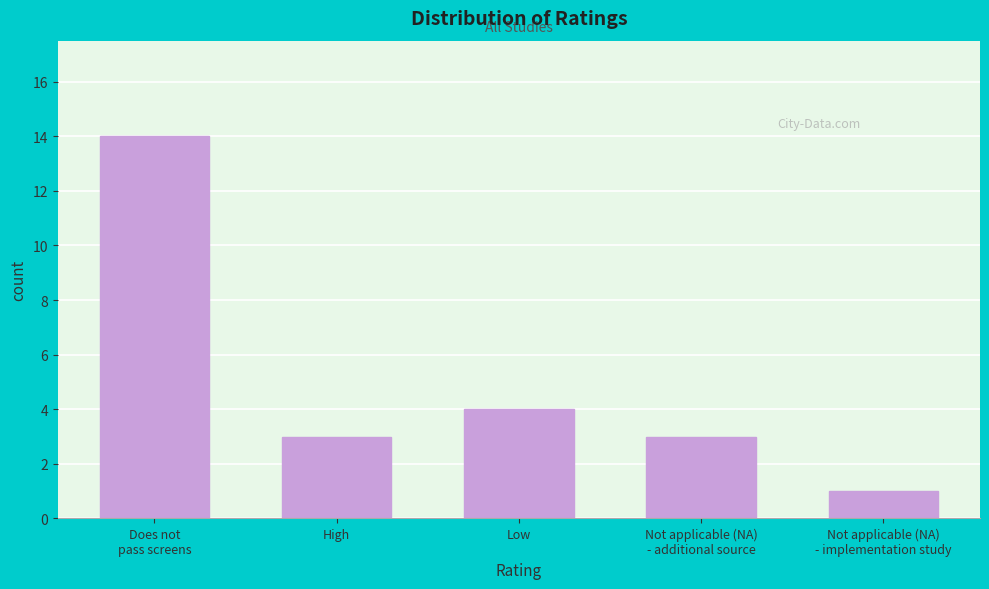

Reading left to right, extract all data points from this chart.

14	3	4	3	1